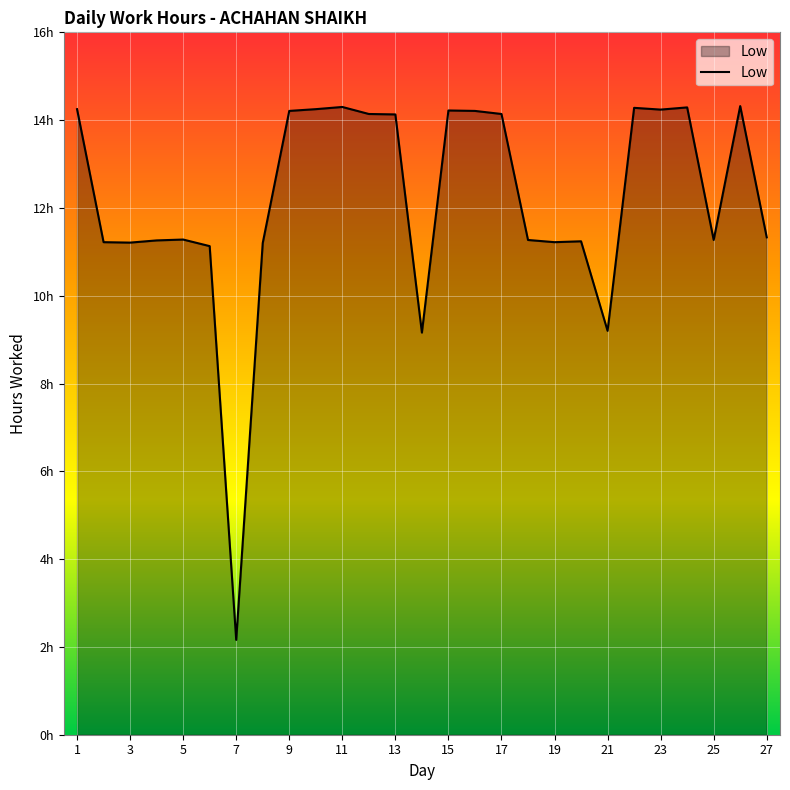

Does the chart have visible grid lines?

Yes